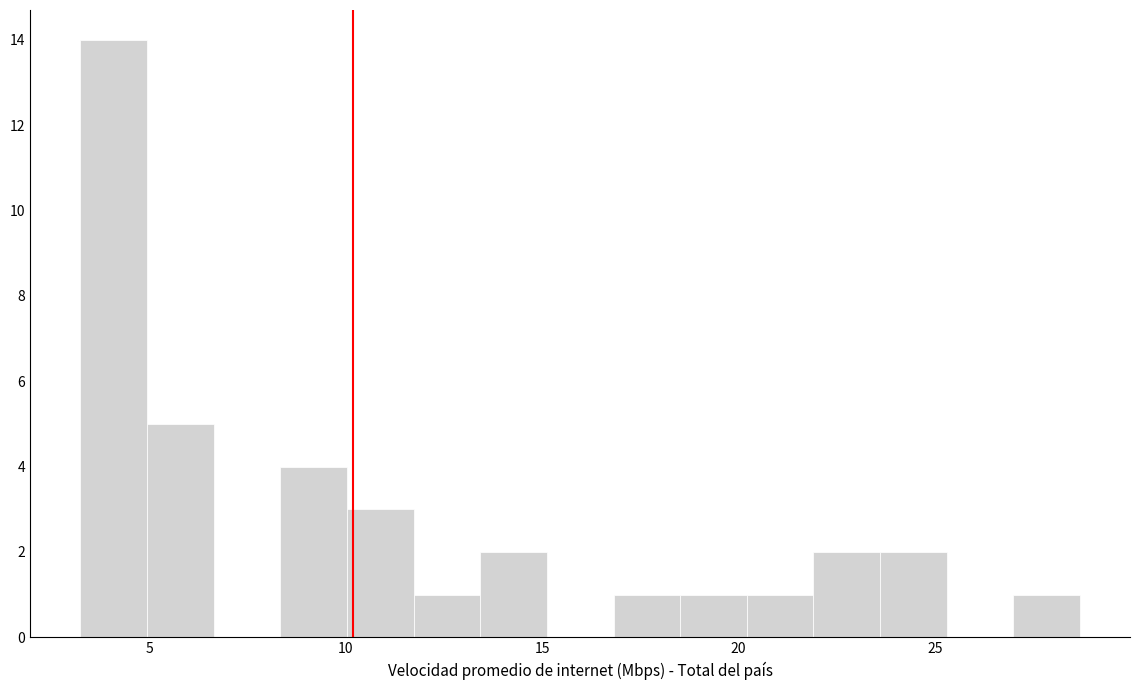

Around what value on the x-axis is the tallest bar? Give the approximate position of its centre, as read against the axis.

4.0